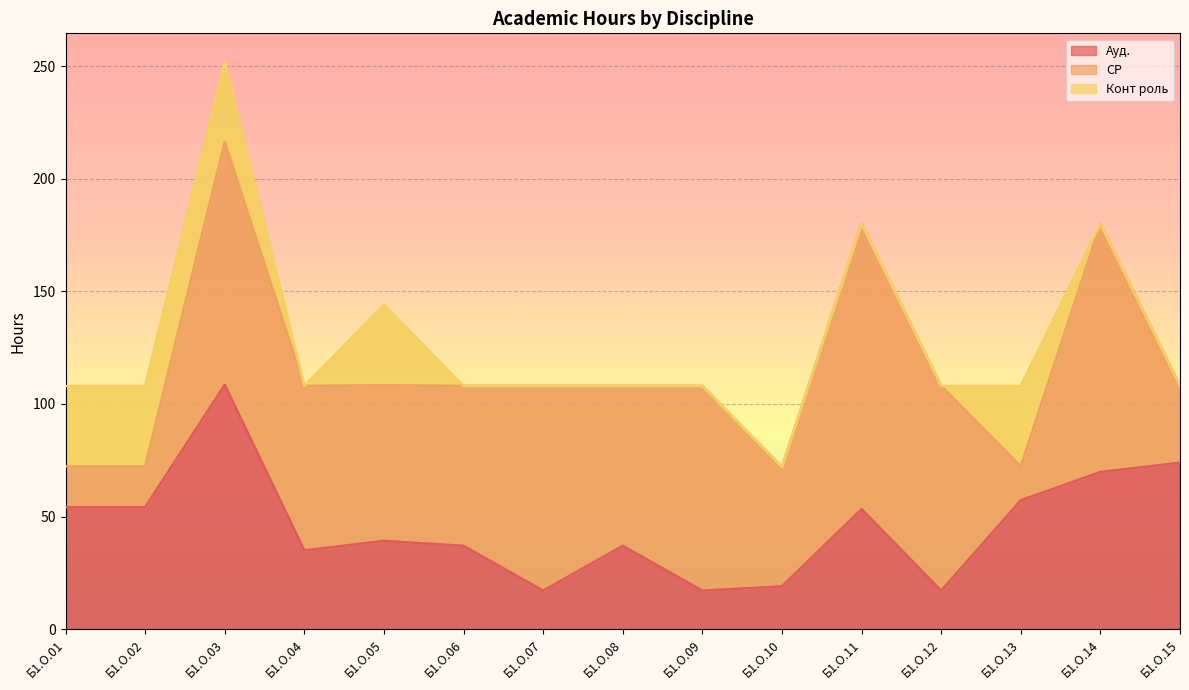

Which series has the widest spread of values?

СР